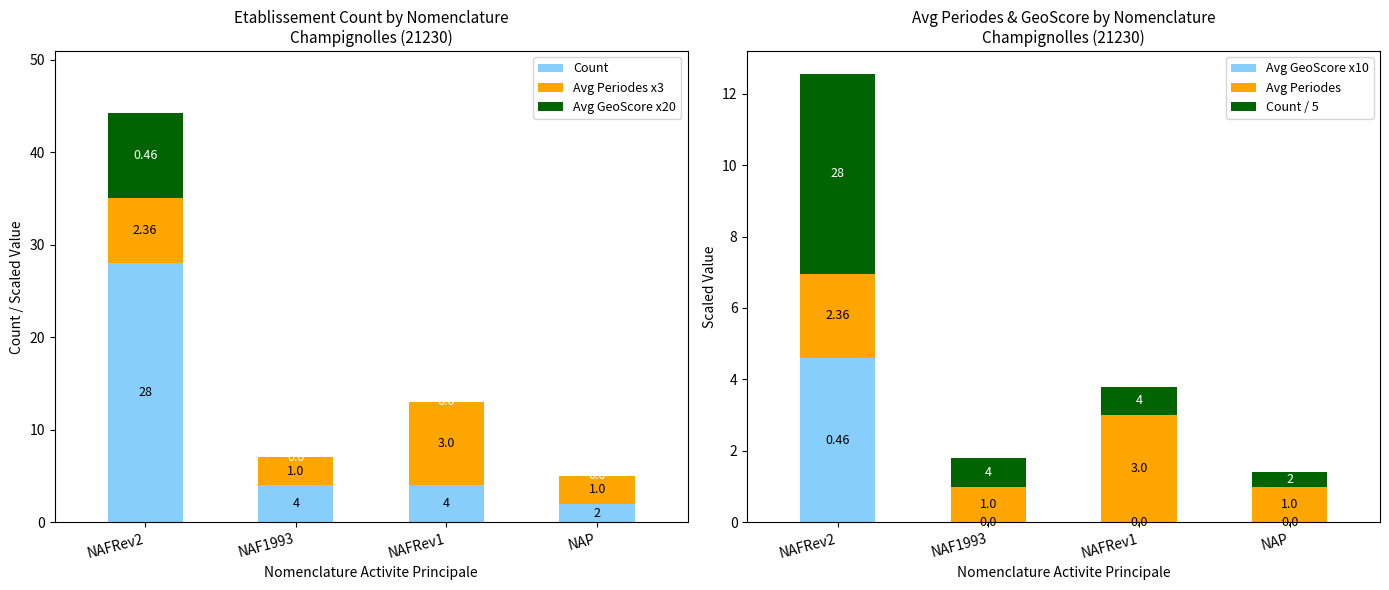

How many data points in Avg Periodes x3 are above 7?

2